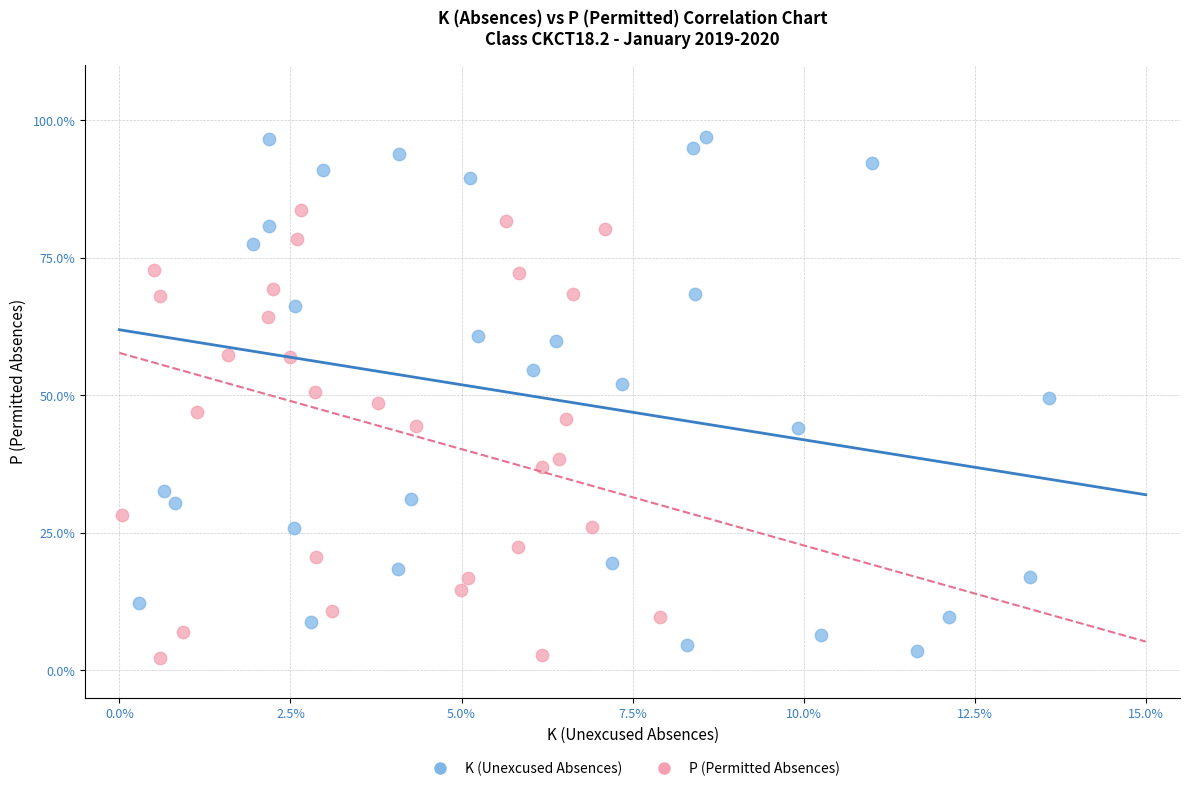

Which series has the widest spread of Y values?

K (Unexcused Absences)